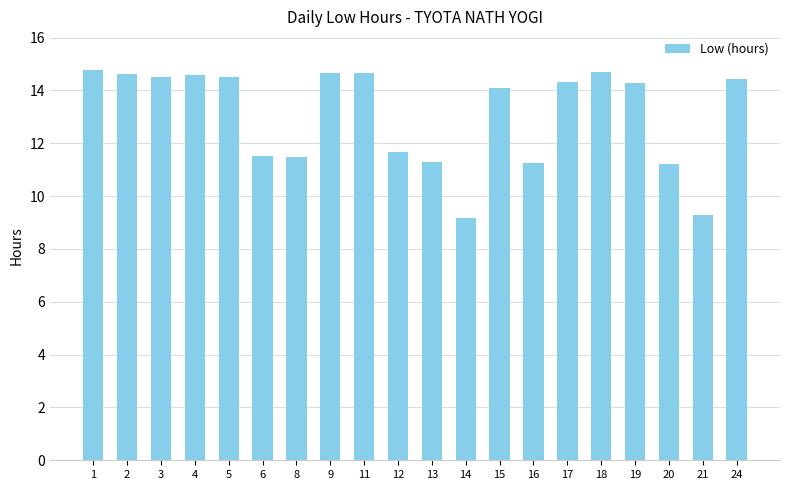

How many values exceed 14?

12